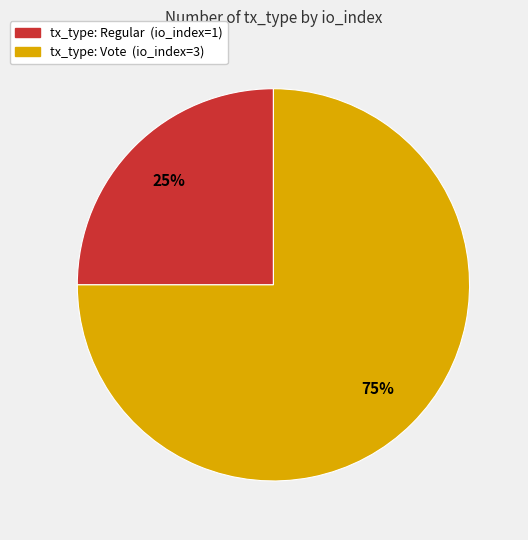

To the nearest percent, what is the average slice percentage?

50%